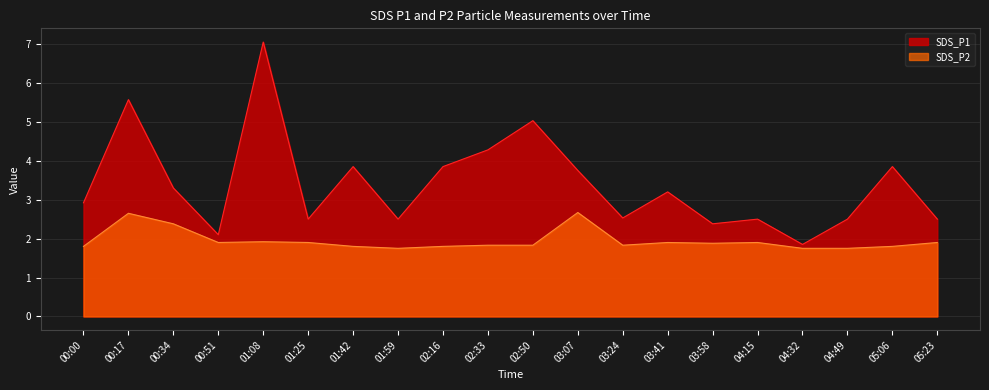

Which series has the widest spread of values?

SDS_P1